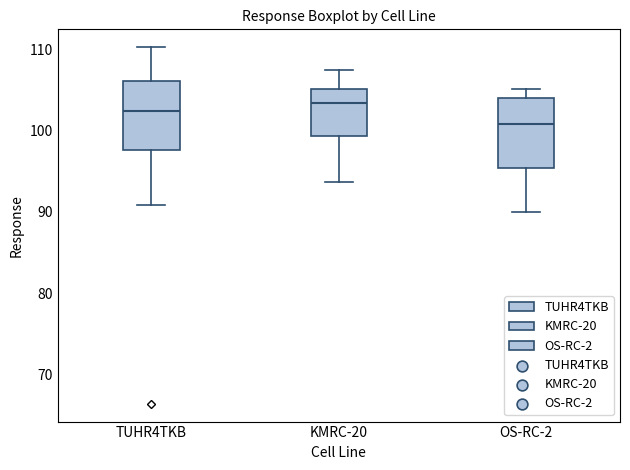

Where is the upper edge of the box for OS-RC-2 on the y-axis? The values are not printed on the chart, so give them approximately, as read against the axis.

104